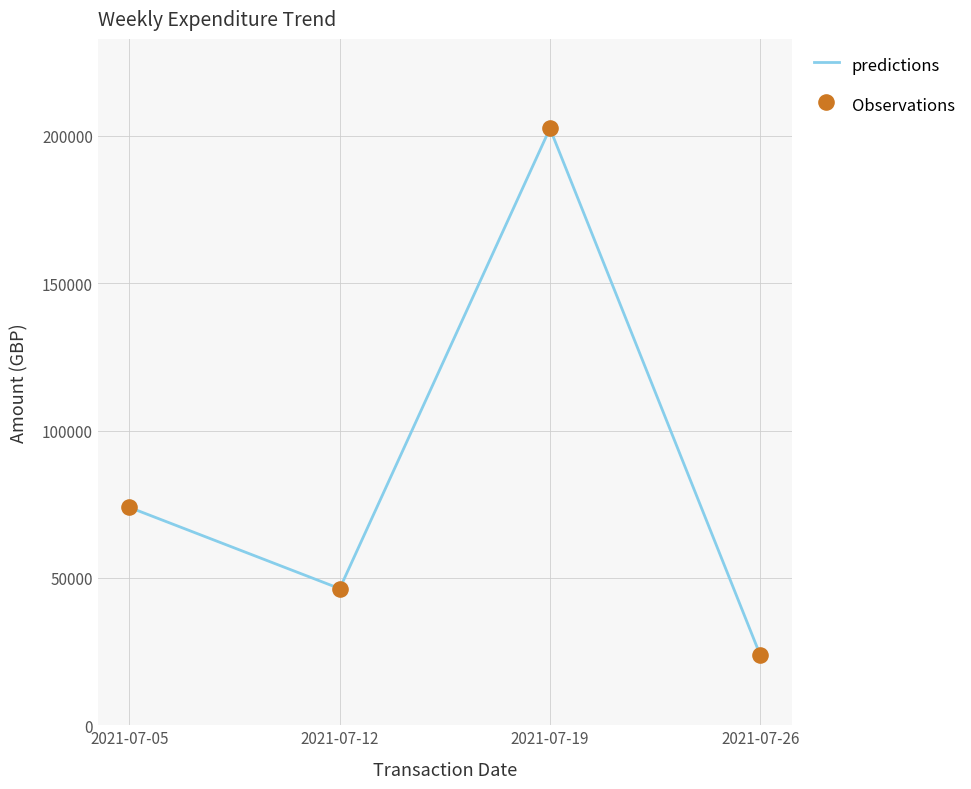

What is the ratio of the value at 2021-07-12 to the value at 2021-07-26?

1.9